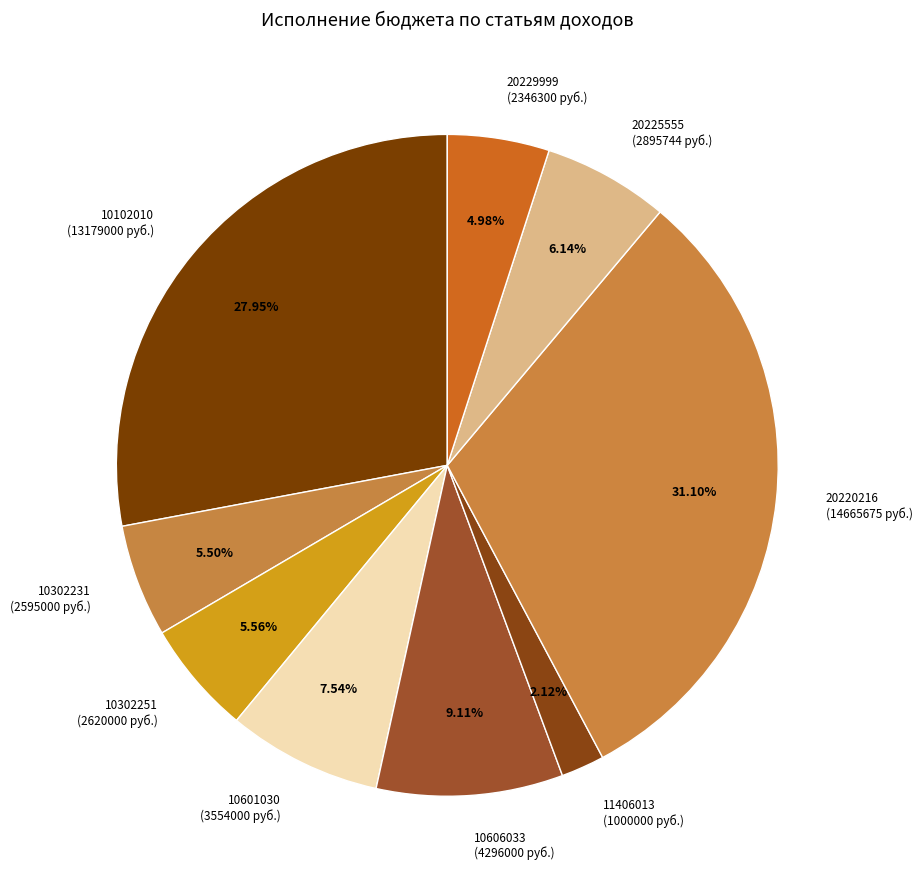

To the nearest percent, what is the average slice percentage?

11%